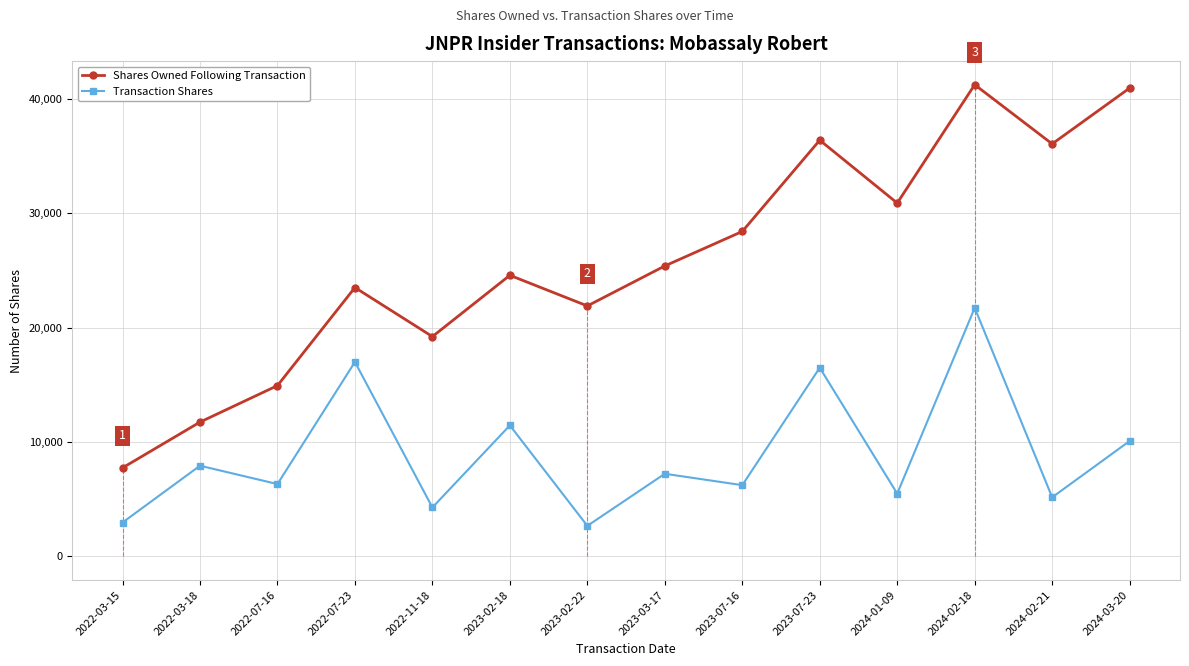

Reading left to right, transcribe all the data shown in this chart.

Shares Owned Following Transaction: 7747	11746	14936	23507	19221	24577	21899	25394	28407	36384	30888	41234	36061	40940
Transaction Shares: 2970	7933	6330	17000	4286	11458	2678	7230	6235	16500	5496	21729	5173	10093